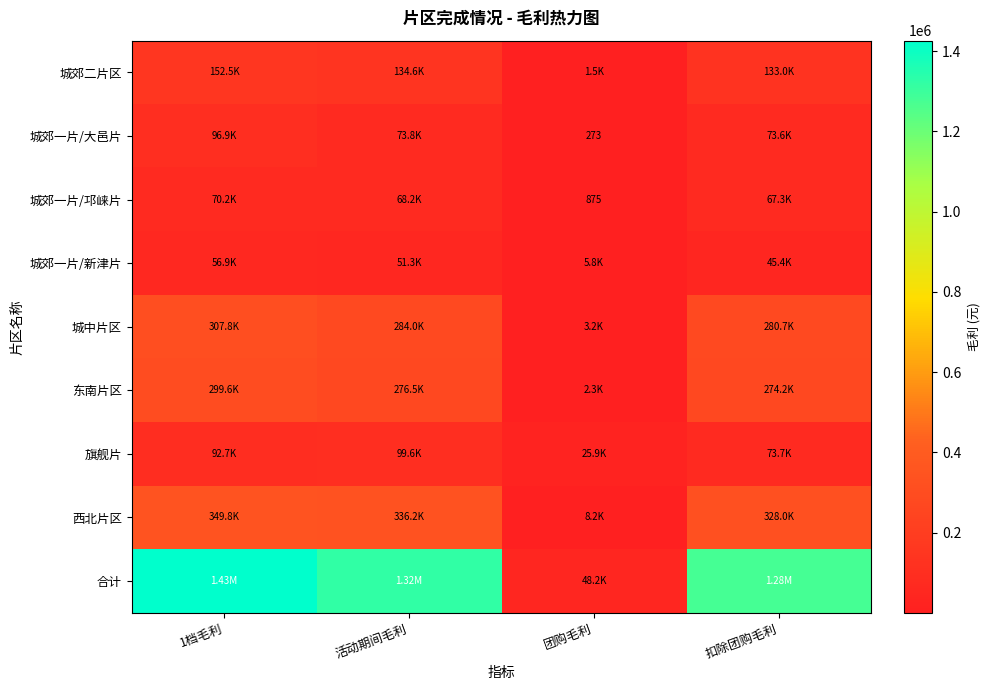

List the labels in order of 城郊一片/新津片 value, largest first.

1档毛利, 活动期间毛利, 扣除团购毛利, 团购毛利